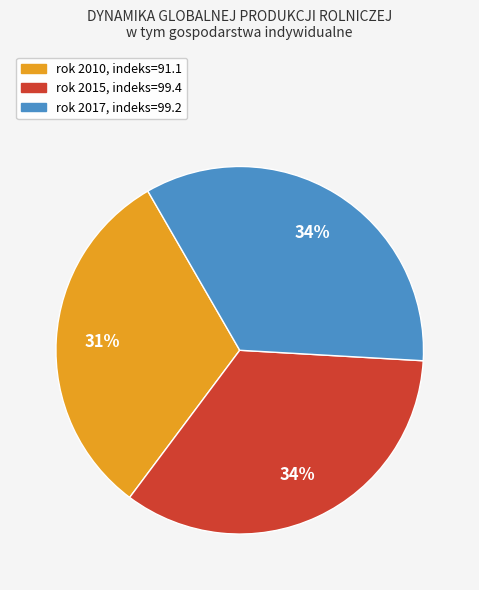

To the nearest percent, what is the difference between the largest and smallest slice percentages?

3%